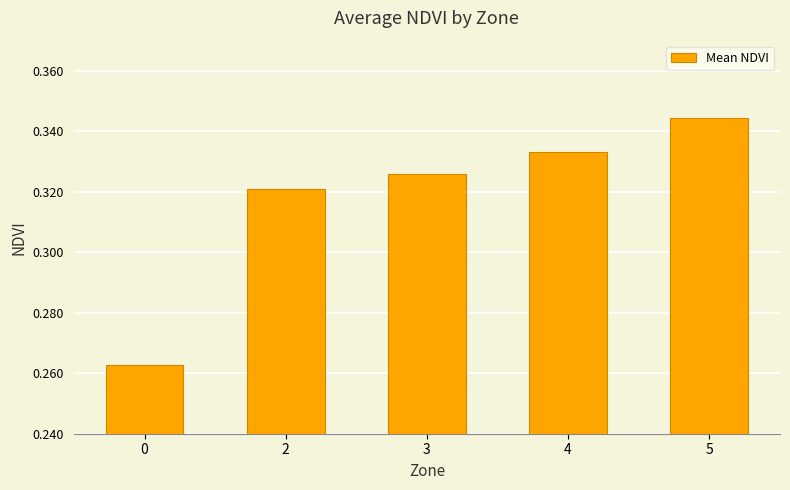

Rank the categories by value from lowest to highest.

0, 2, 3, 4, 5